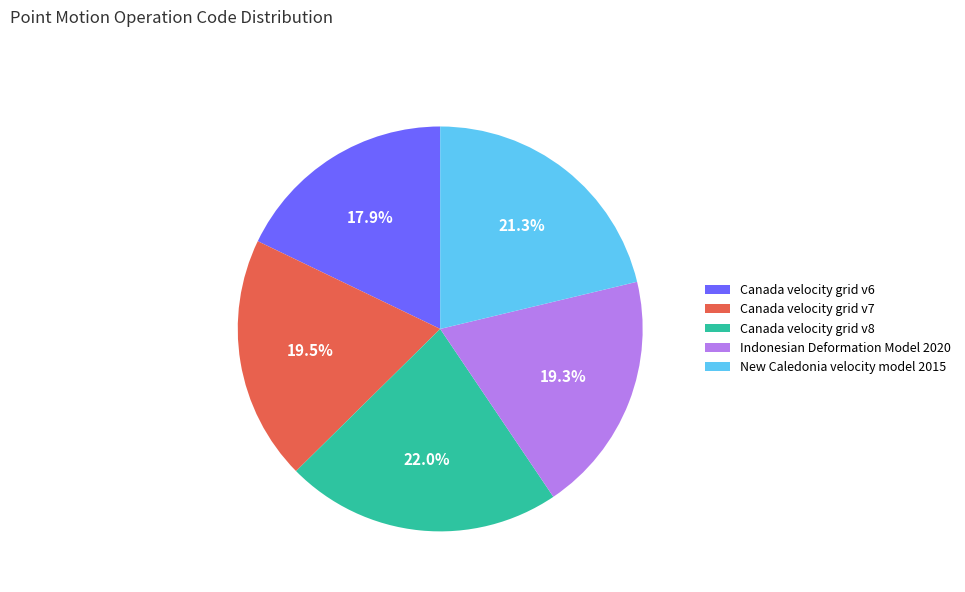

To the nearest percent, what is the difference between the largest and smallest slice percentages?

4%